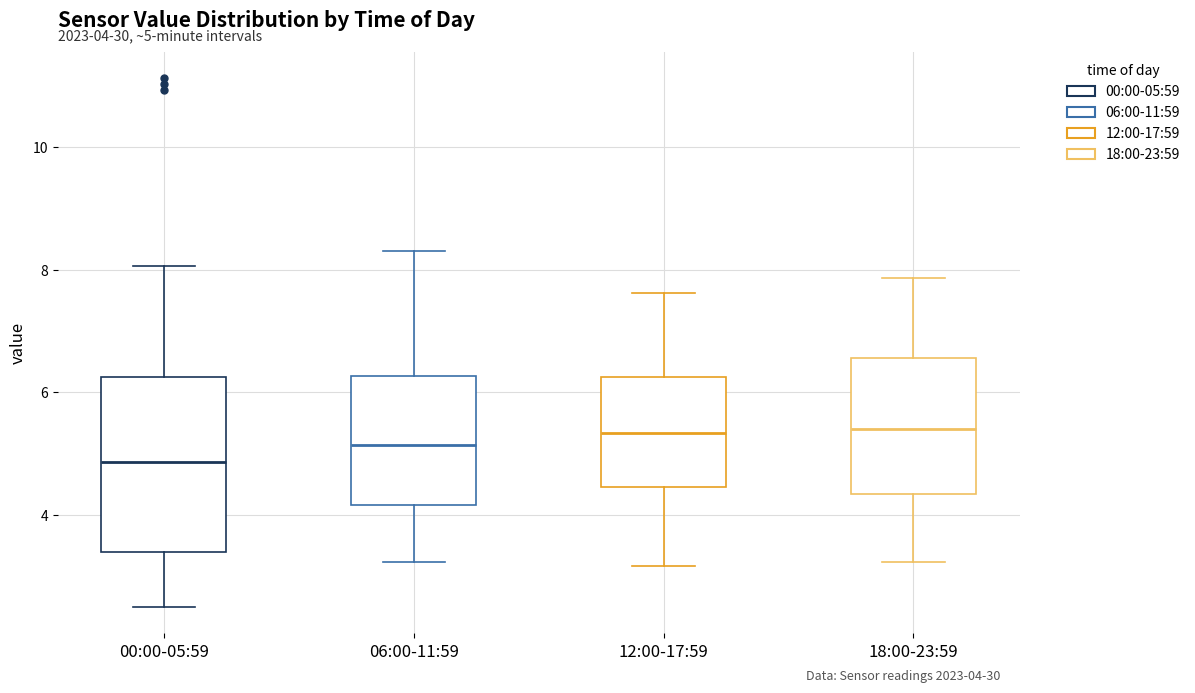

Which box is the tallest, from its lower edge to its upper edge?

00:00-05:59